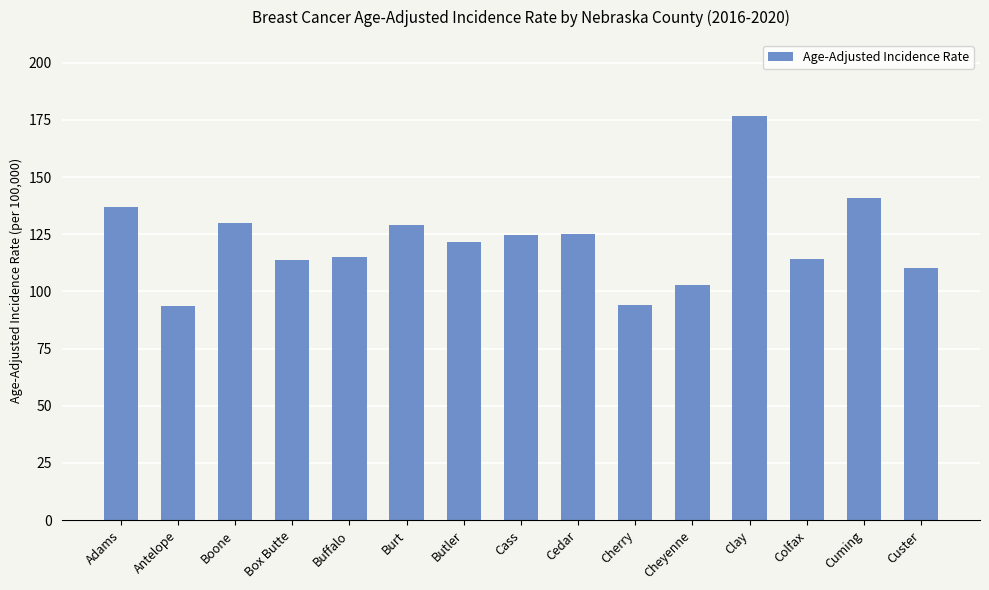

What is the difference between the values at Burt and Cuming?

12.0